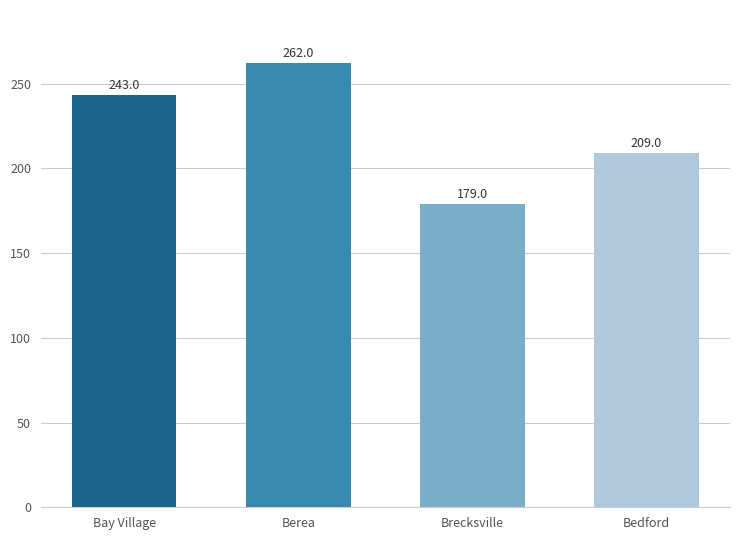

What is the change in value from Bay Village to Brecksville?

-64